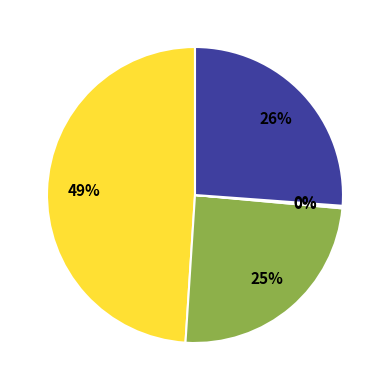

Is there any slice that represents more than half of the pie?

No